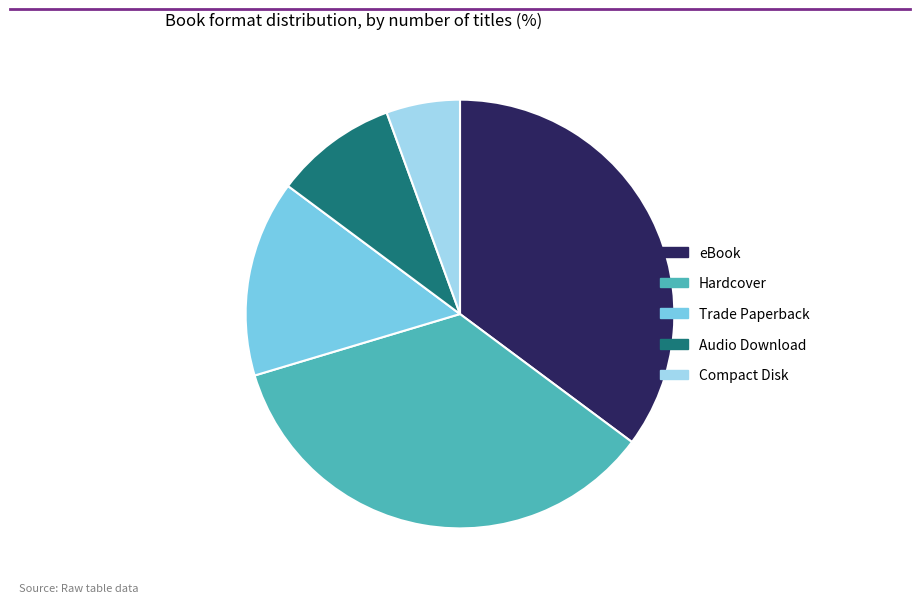

Is there any slice that represents more than half of the pie?

No